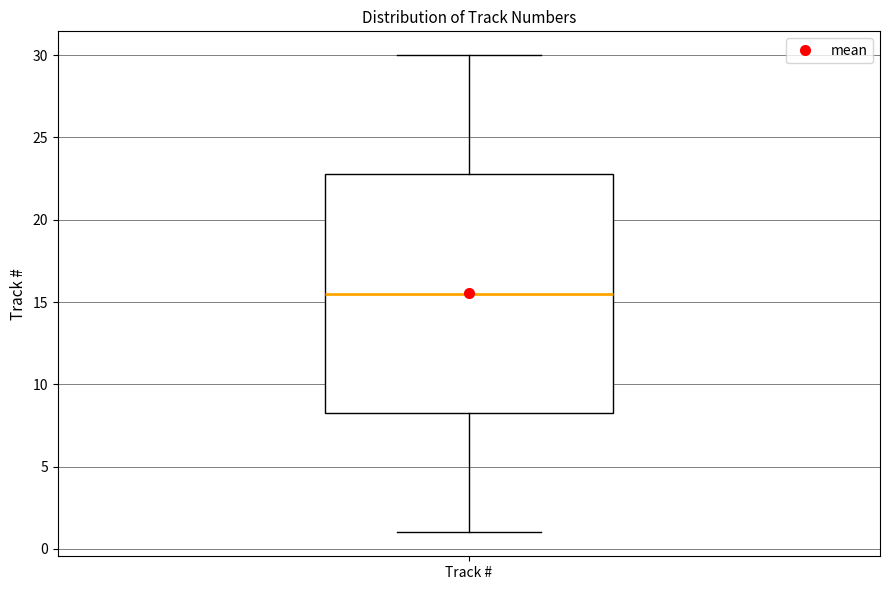

Where is the lower edge of the box for Track # on the y-axis? The values are not printed on the chart, so give them approximately, as read against the axis.

8.5